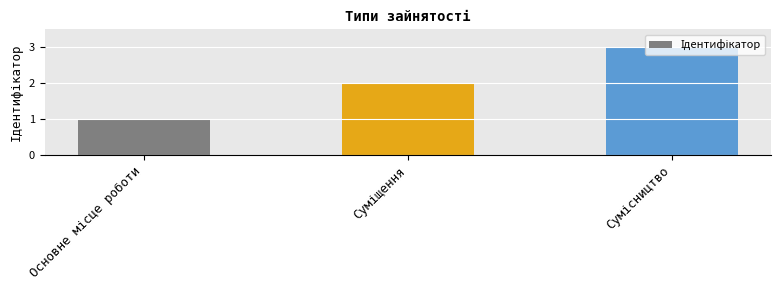

How many data points are less than 2?

1